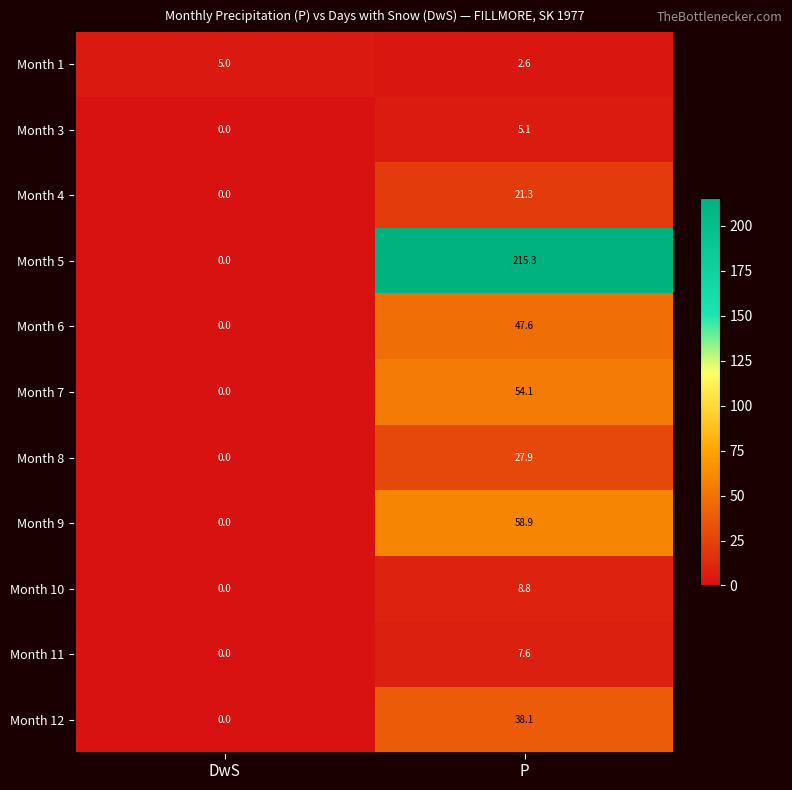

List the labels in order of Month 10 value, largest first.

P, DwS